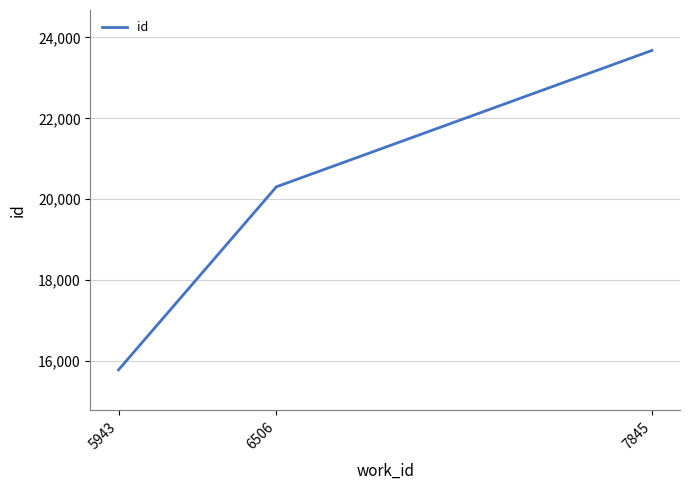

What is the minimum value shown in the chart?

15781